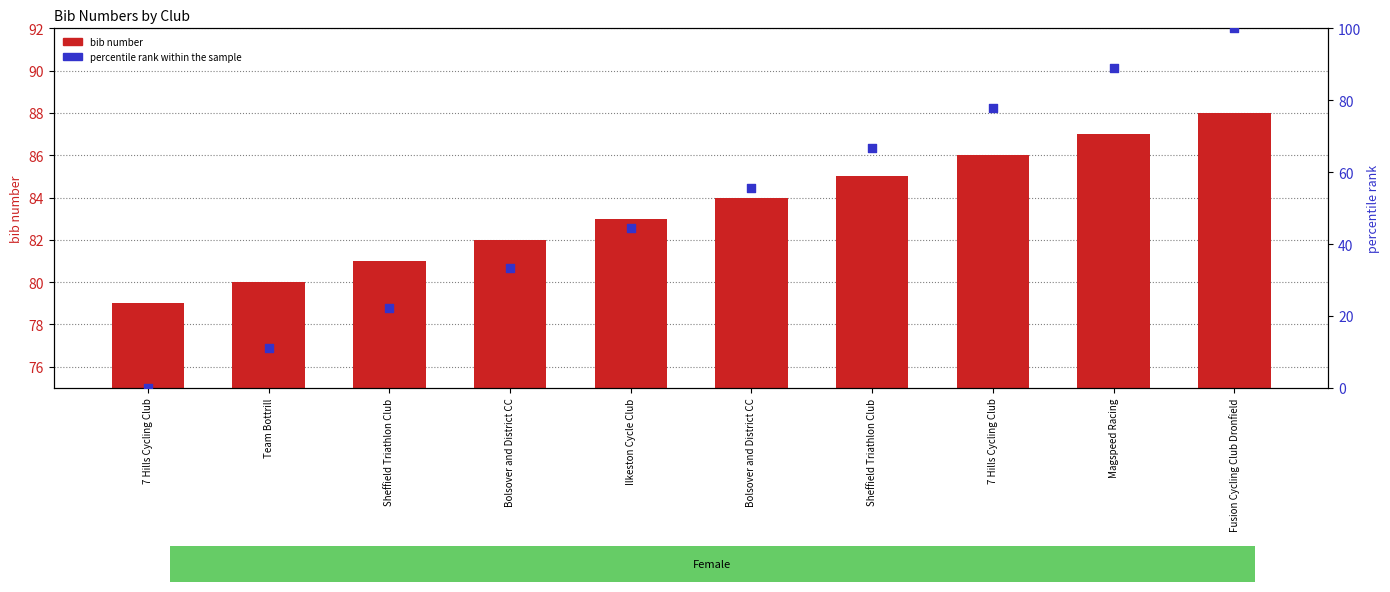

Which series has the widest spread of Y values?

percentile rank within sample